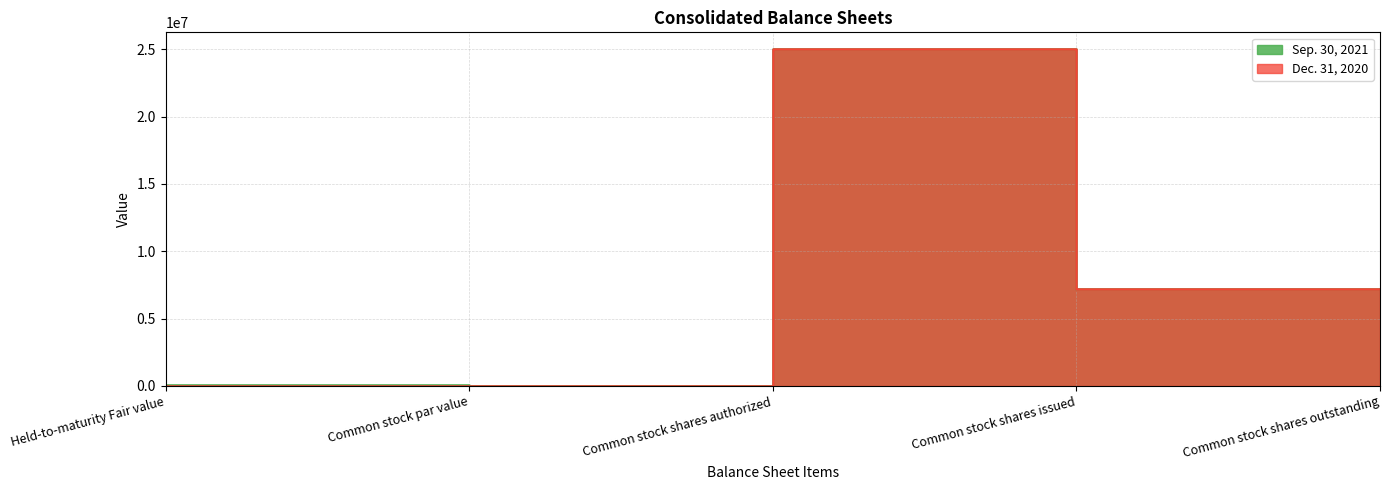

What is the difference between the highest and lowest values at Common stock shares outstanding?

38174